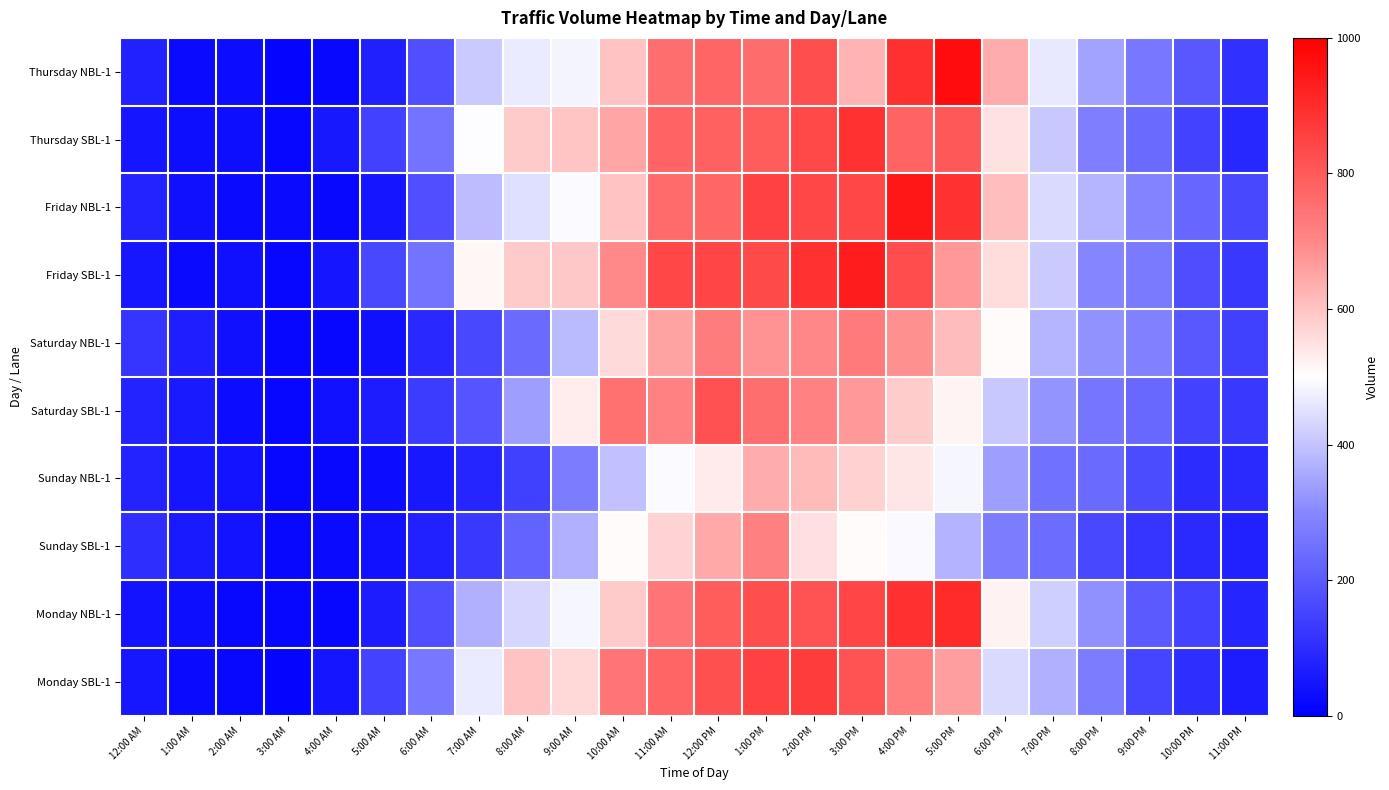

Which has a higher value, 10:00 PM or 2:00 PM?

2:00 PM